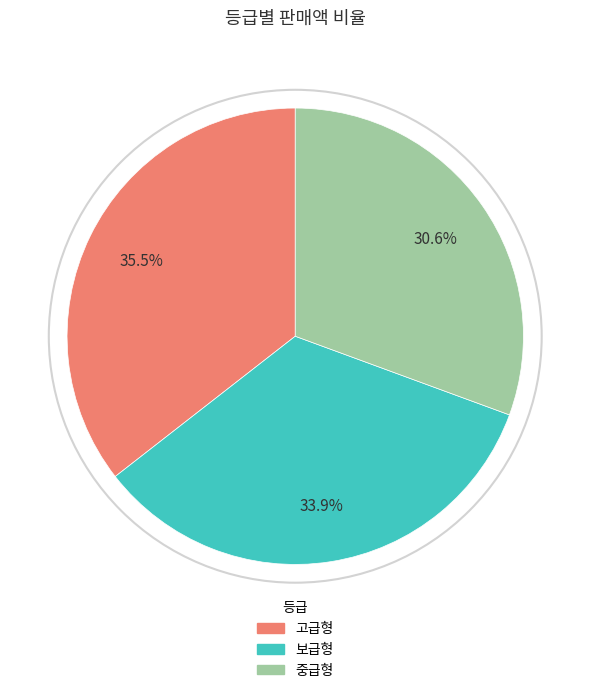

To the nearest percent, what is the average slice percentage?

33%